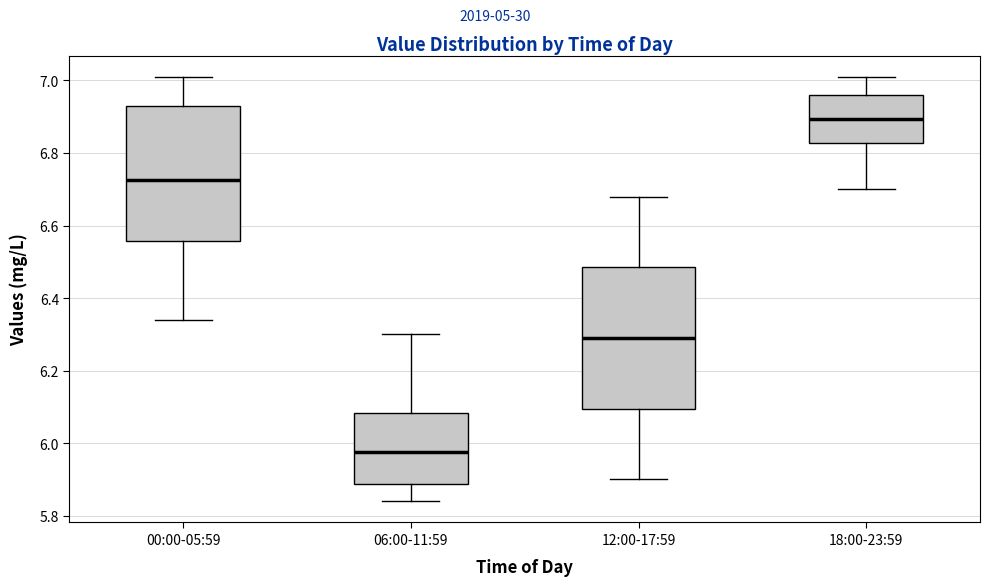

Reading left to right, transcribe this box plot: for each box, give where its median line is, the range the box spans, and where its two whiskers end, as read against the y-axis. The values are not printed on the chart, so give them approximately, as read against the axis.

00:00-05:59: median 6.72, box 6.56 to 6.94, whiskers 6.34 to 7.02
06:00-11:59: median 5.98, box 5.88 to 6.08, whiskers 5.84 to 6.30
12:00-17:59: median 6.30, box 6.10 to 6.48, whiskers 5.90 to 6.68
18:00-23:59: median 6.90, box 6.82 to 6.96, whiskers 6.70 to 7.02